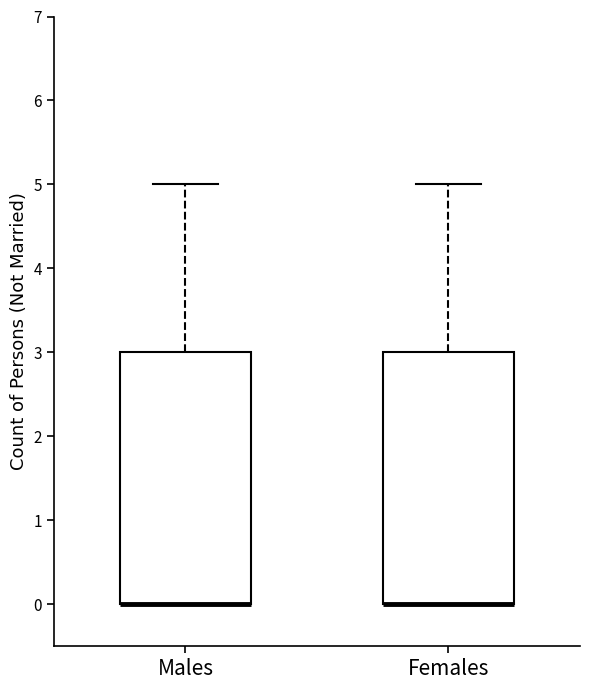

Reading left to right, read every box against the y-axis: the position of its median line, the range the box covers, and the ends of its whiskers. The values are not printed on the chart, so give them approximately, as read against the axis.

Males: median 0 (drawn on the box's lower edge), box 0 to 3, whiskers 0 to 5
Females: median 0 (drawn on the box's lower edge), box 0 to 3, whiskers 0 to 5